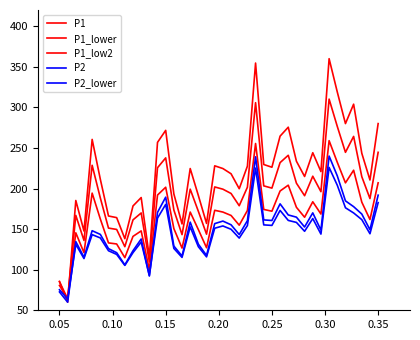

Reading left to right, extract all data points from this chart.

P1: 85.5	60.0	185.3	147.6	260.5	211.5	166.2	164.2	138.2	178.5	188.9	115.4	256.9	271.7	193.3	156.4	224.7	191.3	157.0	228.0	224.7	218.2	199.8	227.6	354.6	229.6	226.3	264.6	275.6	233.7	214.8	244.1	220.9	360.0	319.0	280.0	304.0	243.5	210.5	280.0
P1_lower: 85.1	64.2	166.9	136.1	228.6	188.4	151.3	149.6	128.3	161.4	169.9	109.6	225.7	237.8	173.5	143.2	199.2	171.9	143.8	202.0	199.2	193.9	178.8	201.6	305.8	203.3	200.5	231.9	241.0	206.6	191.2	215.2	196.1	310.2	276.6	244.6	264.2	214.6	187.6	244.6
P1_low2: 80.6	64.0	145.4	121.0	194.3	162.5	133.0	131.7	114.8	141.1	147.8	100.0	192.0	201.6	150.7	126.6	171.0	149.4	127.1	173.2	171.0	166.8	154.9	172.9	255.5	174.3	172.1	197.0	204.1	176.9	164.6	183.7	168.6	259.0	232.4	207.0	222.6	183.3	161.8	207.0
P2: 72.6	60.0	134.6	115.3	148.0	143.5	126.0	120.9	105.9	123.4	137.8	92.2	170.7	189.4	129.2	116.8	158.6	131.4	117.6	156.8	159.9	155.3	143.3	160.4	239.1	161.4	160.6	181.2	167.5	164.7	152.6	170.0	148.8	240.0	215.6	184.8	177.7	168.6	149.2	191.8
P2_lower: 75.3	64.0	131.2	113.8	143.2	139.1	123.4	118.8	105.3	121.1	134.0	93.0	163.6	180.4	126.2	115.2	152.8	128.3	115.8	151.1	153.9	149.8	139.0	154.4	225.2	155.2	154.6	173.0	160.7	158.3	147.3	163.0	143.9	226.0	204.1	176.3	169.9	161.7	144.3	182.6